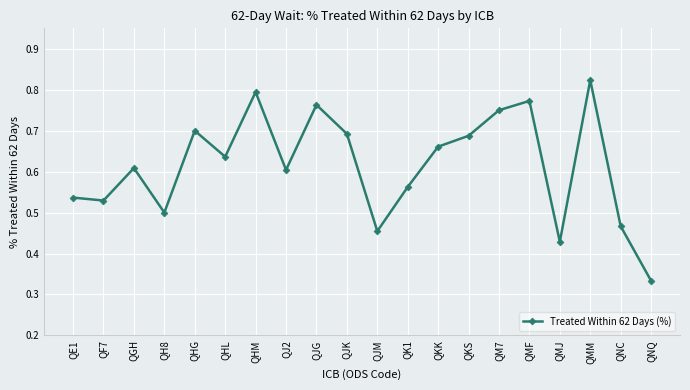

What is the sum of the values at QK1 and QHL?

1.2